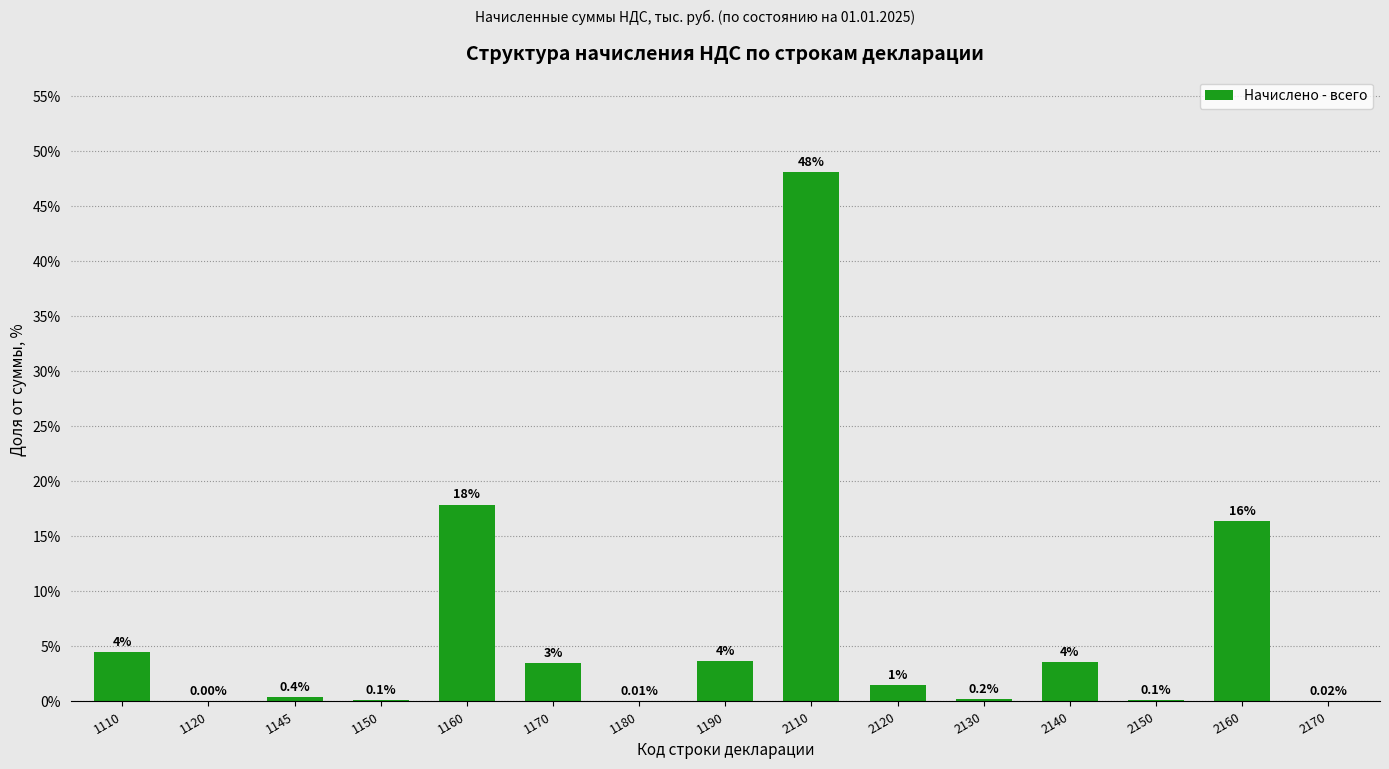

What is the greatest value displayed?

48.1